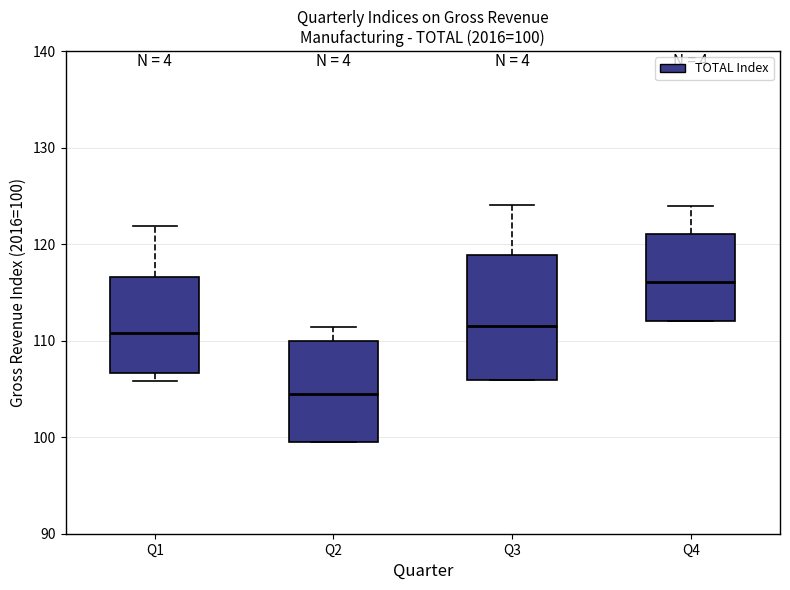

Which box is the tallest, from its lower edge to its upper edge?

Q3